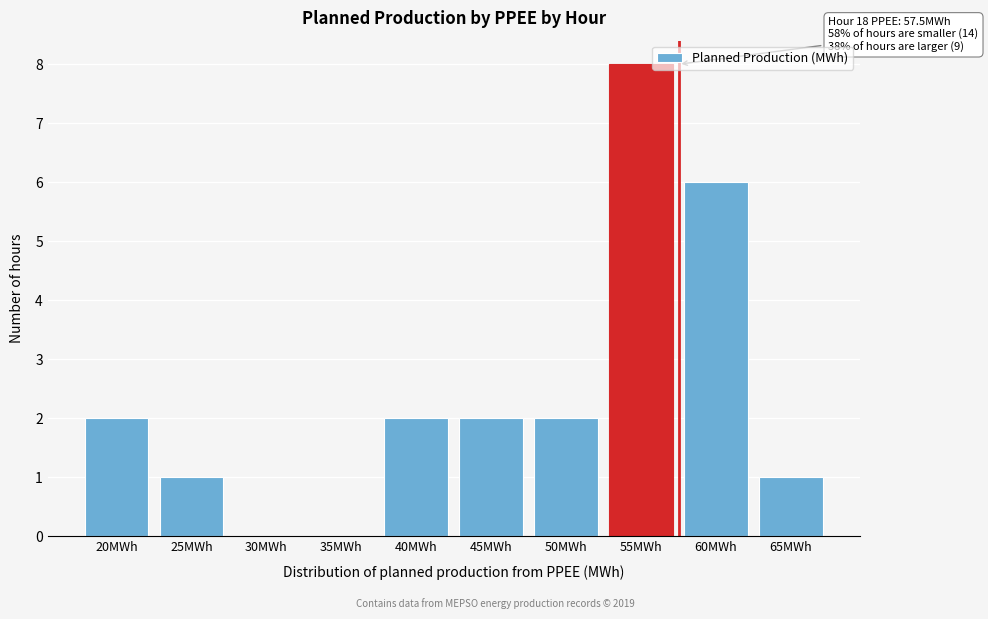

Reading left to right, what are all the values shown in this chart?

20MWh=2	25MWh=1	30MWh=0	35MWh=0	40MWh=2	45MWh=2	50MWh=2	55MWh=8	60MWh=6	65MWh=1